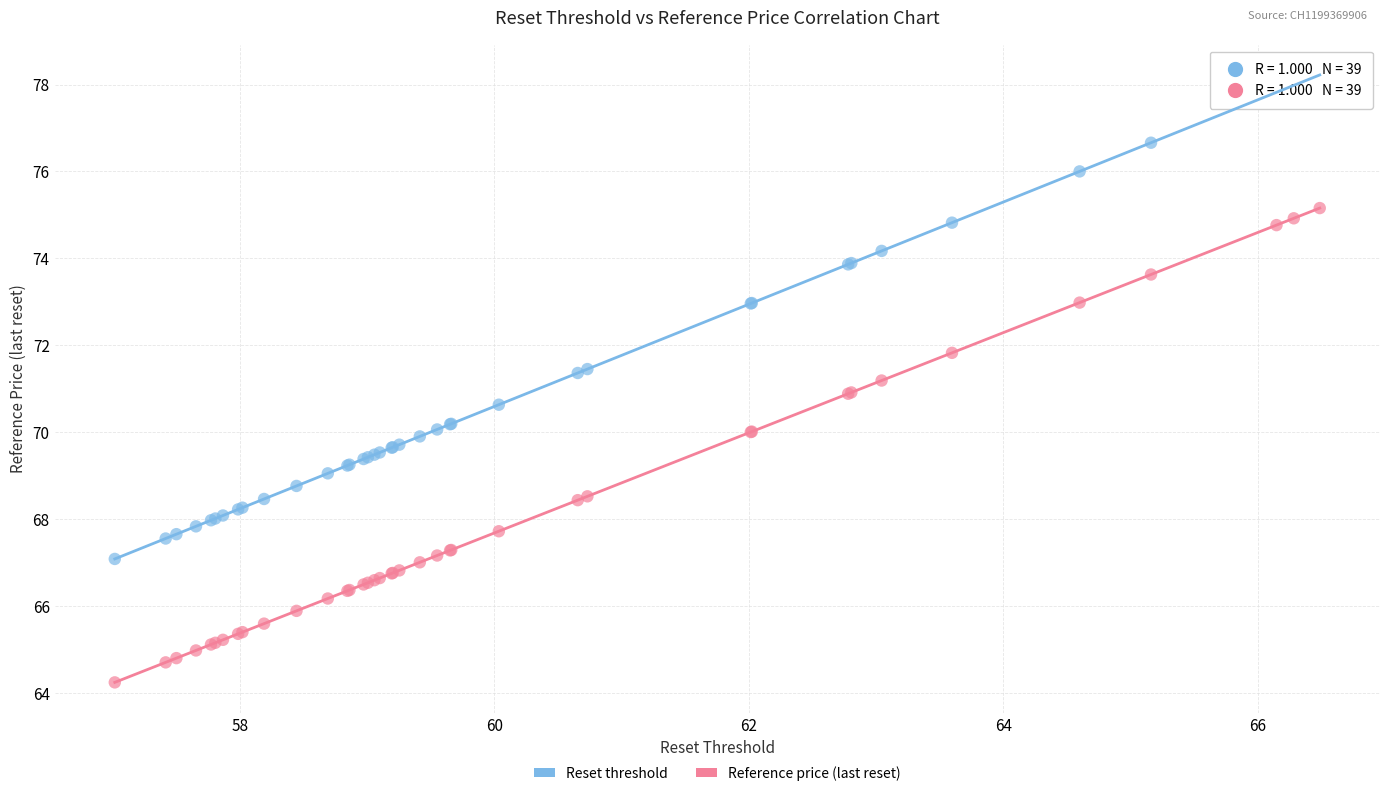

In the Reset threshold series, what Y value is closest to 72?

71.5